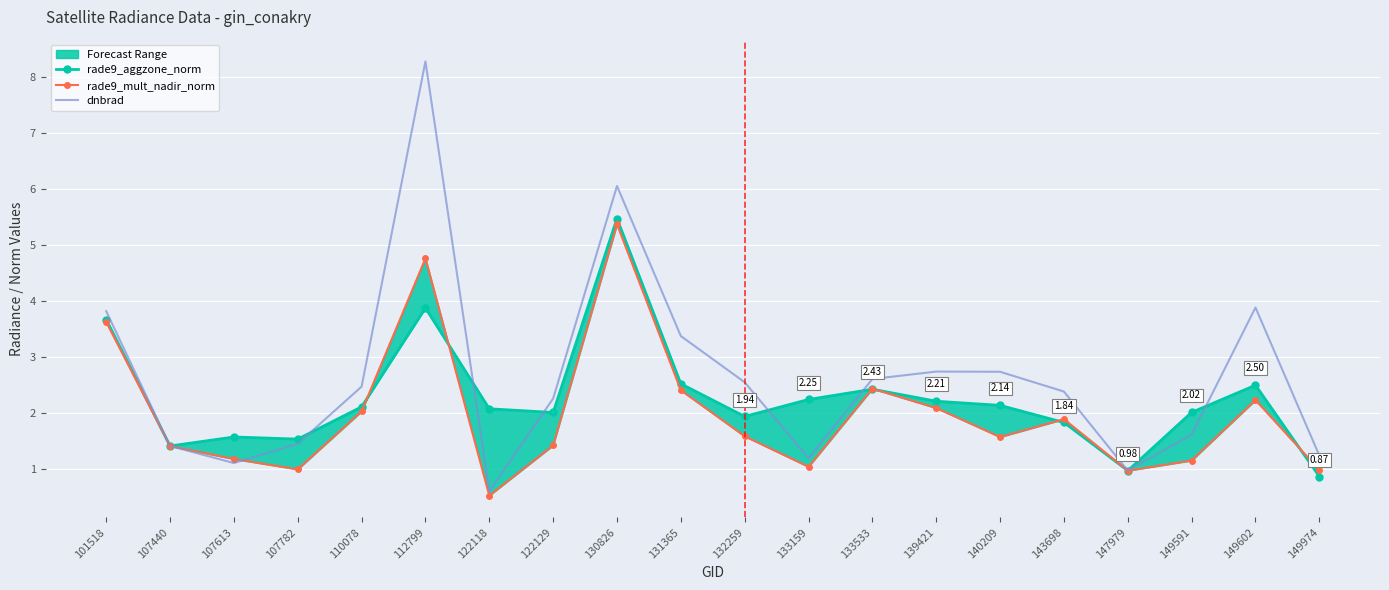

Is the value of dnbrad at 132259 greater than the value of rade9_mult_nadir_norm at 107613?

Yes